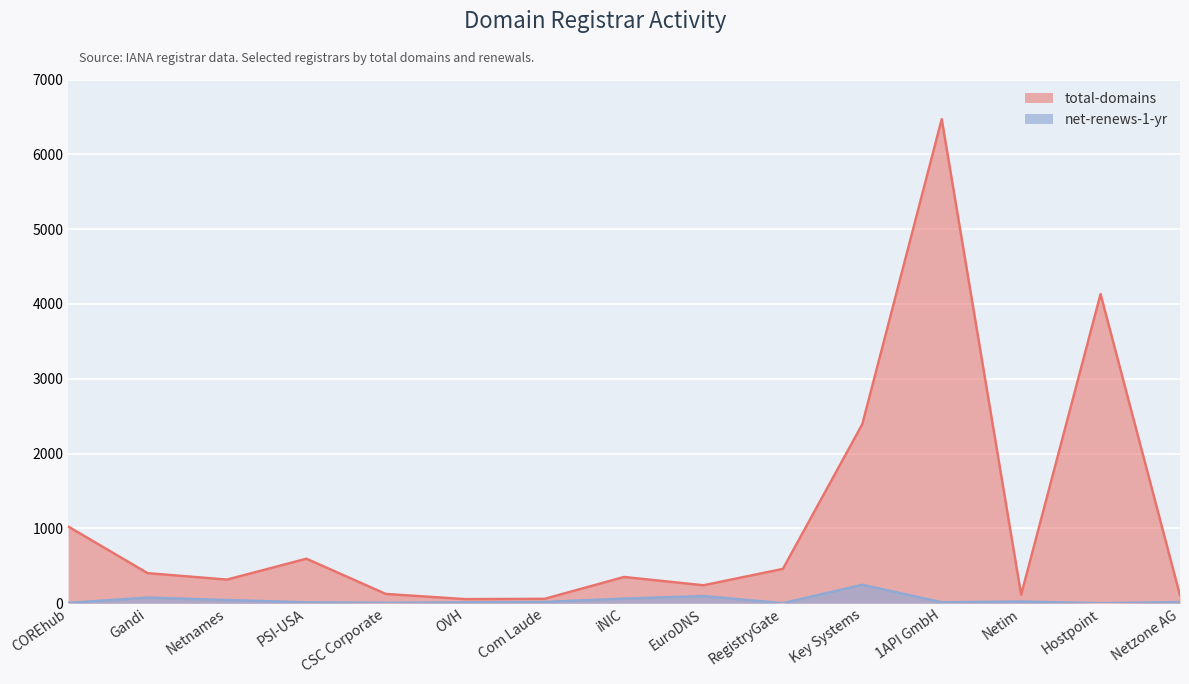

The total-domains series shows 526 at iNIC. True or false?

False